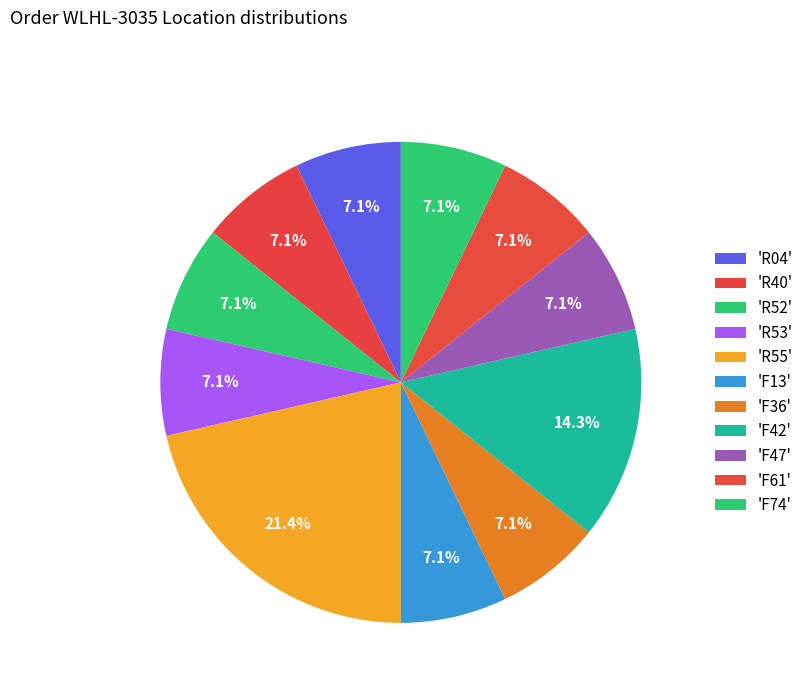

How many segments does this pie chart have?

11